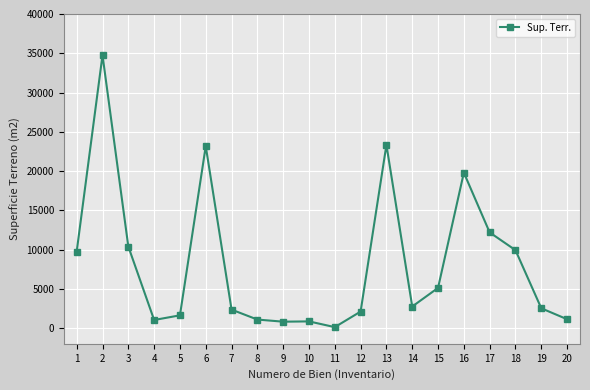

Count the number of categories in the chart.

20